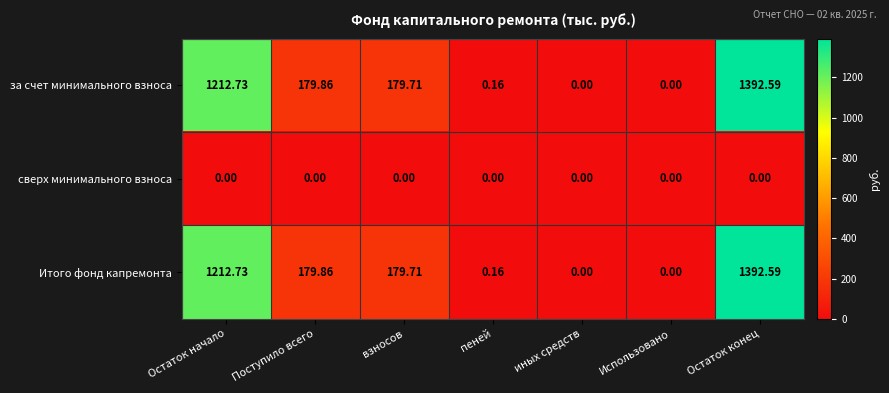

Is the value of сверх минимального взноса at Остаток конец greater than the value of Итого фонд капремонта at Остаток конец?

No